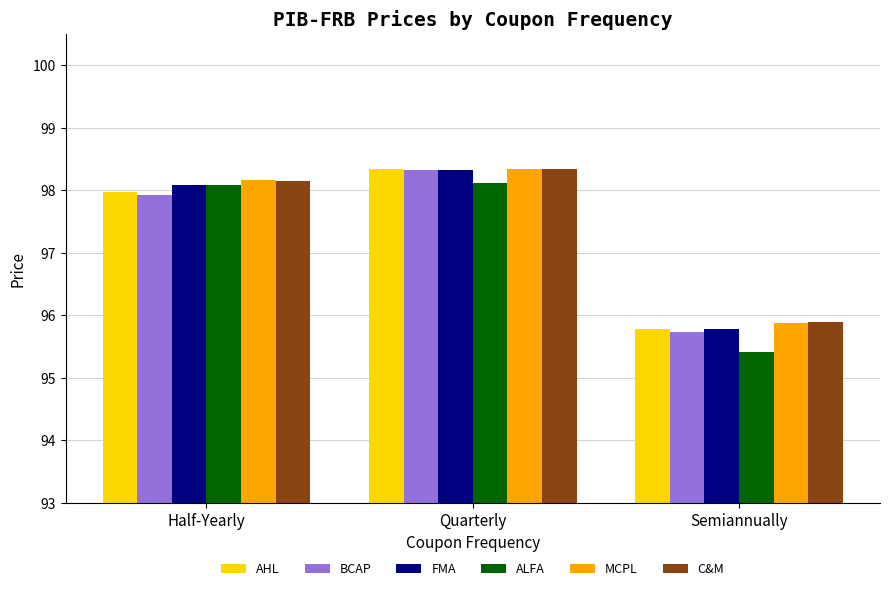

Reading right to left, extract all data points from this chart.

AHL: 95.8	98.3	98.0
BCAP: 95.7	98.3	97.9
FMA: 95.8	98.3	98.1
ALFA: 95.4	98.1	98.1
MCPL: 95.9	98.3	98.2
C&M: 95.9	98.3	98.2